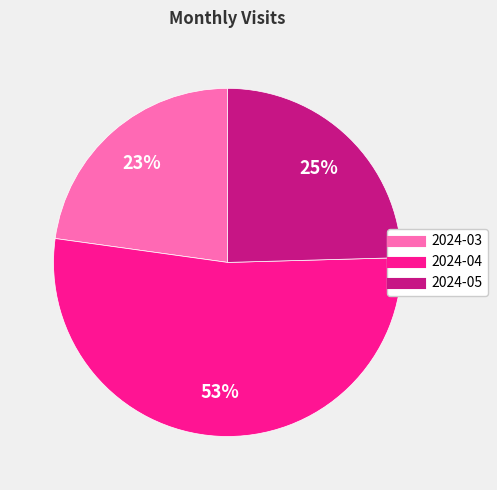

Is it true that 2024-03 is 30% of the pie?

False